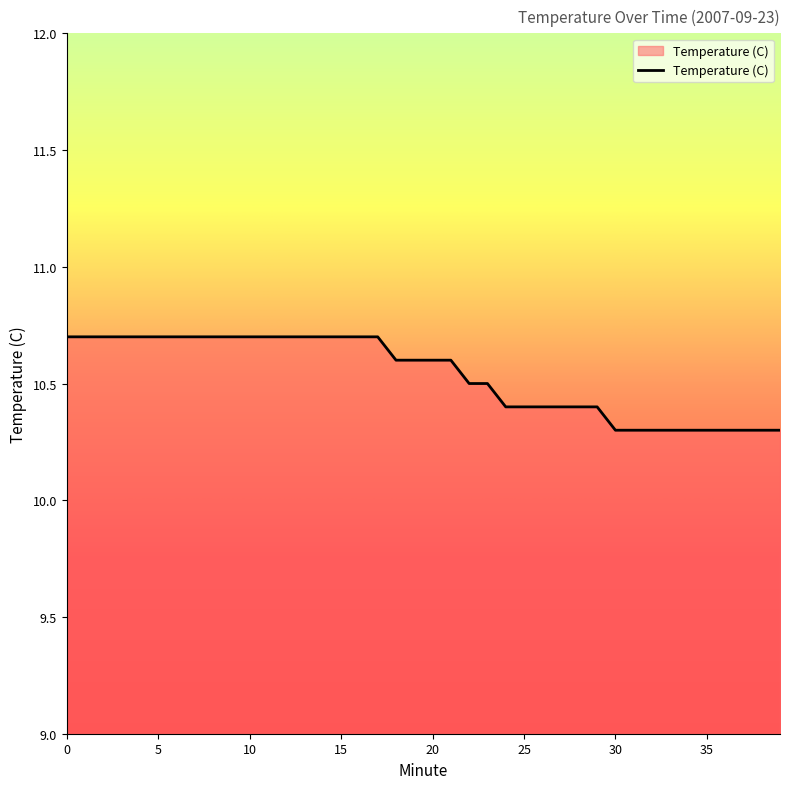

Does the chart display data point markers on the line(s)?

No